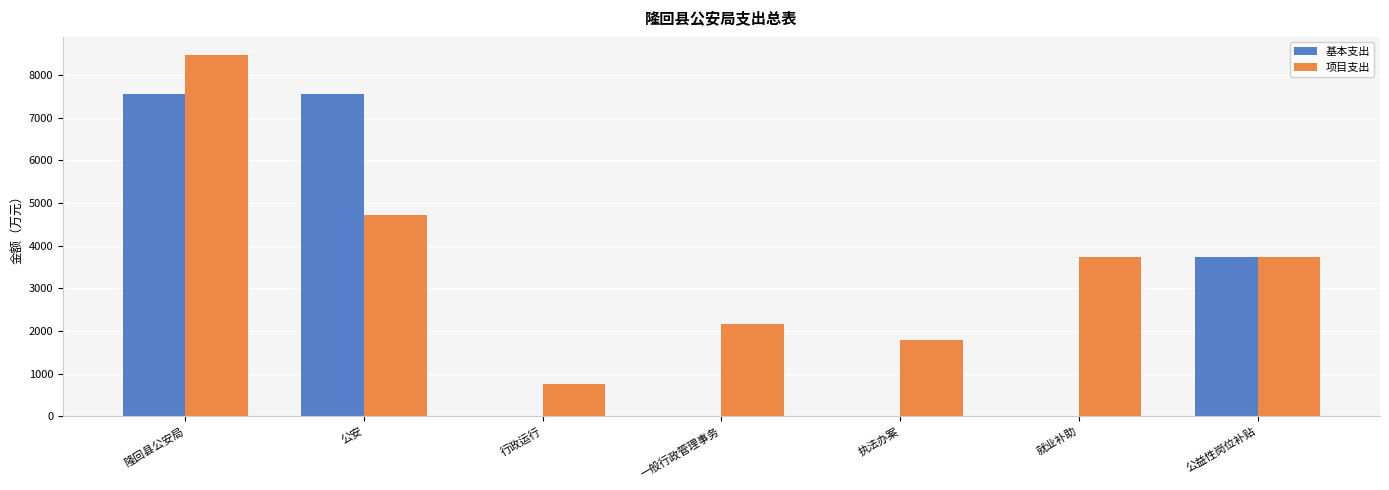

Which label corresponds to the largest value in the chart?

隆回县公安局